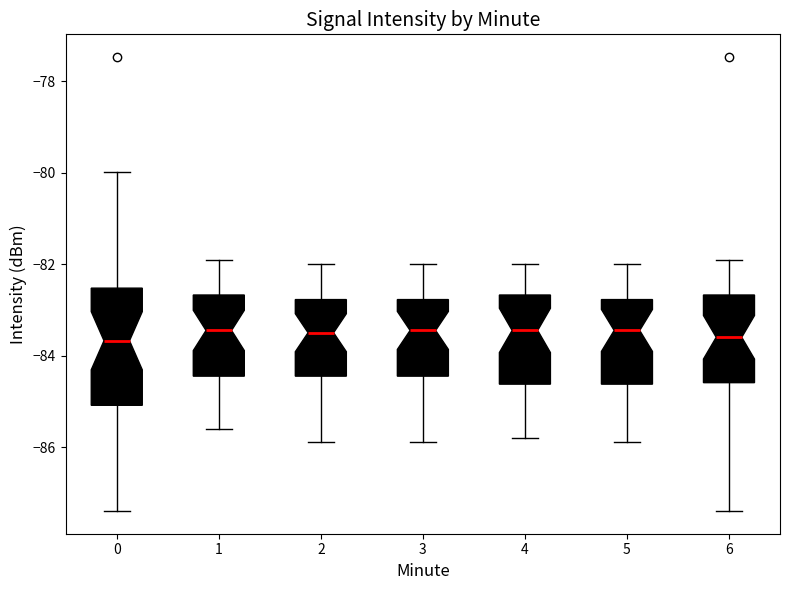

Reading left to right, read every box against the y-axis: the position of its median line, the range the box covers, and the ends of its whiskers. The values are not printed on the chart, so give them approximately, as read against the axis.

0: median -83.6, box -85.0 to -82.6, whiskers -87.4 to -80.0
1: median -83.4, box -84.4 to -82.6, whiskers -85.6 to -81.8
2: median -83.4, box -84.4 to -82.8, whiskers -85.8 to -82.0
3: median -83.4, box -84.4 to -82.8, whiskers -85.8 to -82.0
4: median -83.4, box -84.6 to -82.6, whiskers -85.8 to -82.0
5: median -83.4, box -84.6 to -82.8, whiskers -85.8 to -82.0
6: median -83.6, box -84.6 to -82.6, whiskers -87.4 to -81.8